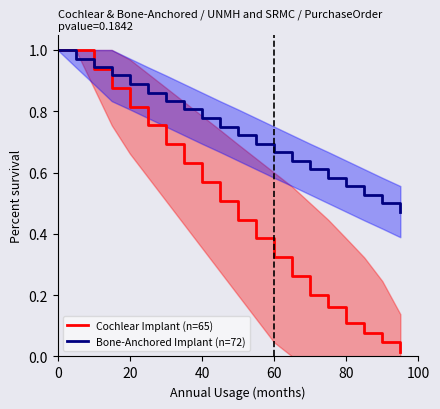

Between 60 and 80, which series saw the biggest shift?

Cochlear Implant (n=65)